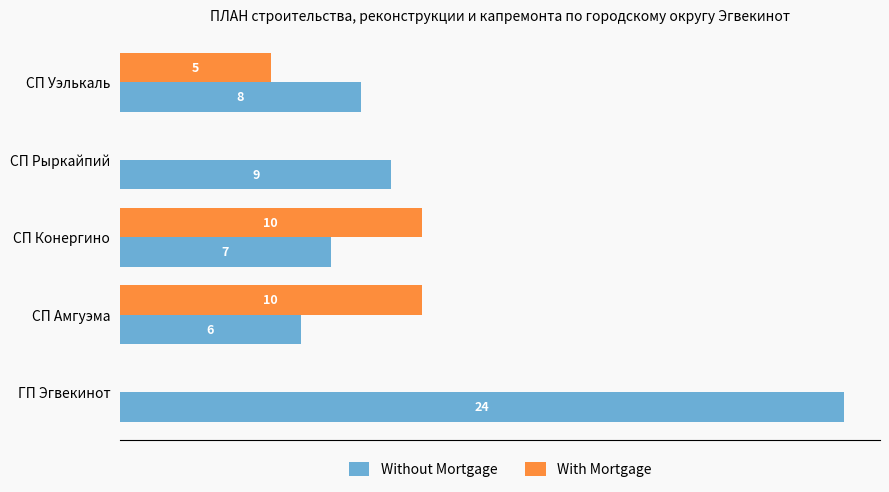

Between ГП Эгвекинот and СП Конергино, which series saw the biggest shift?

Without Mortgage